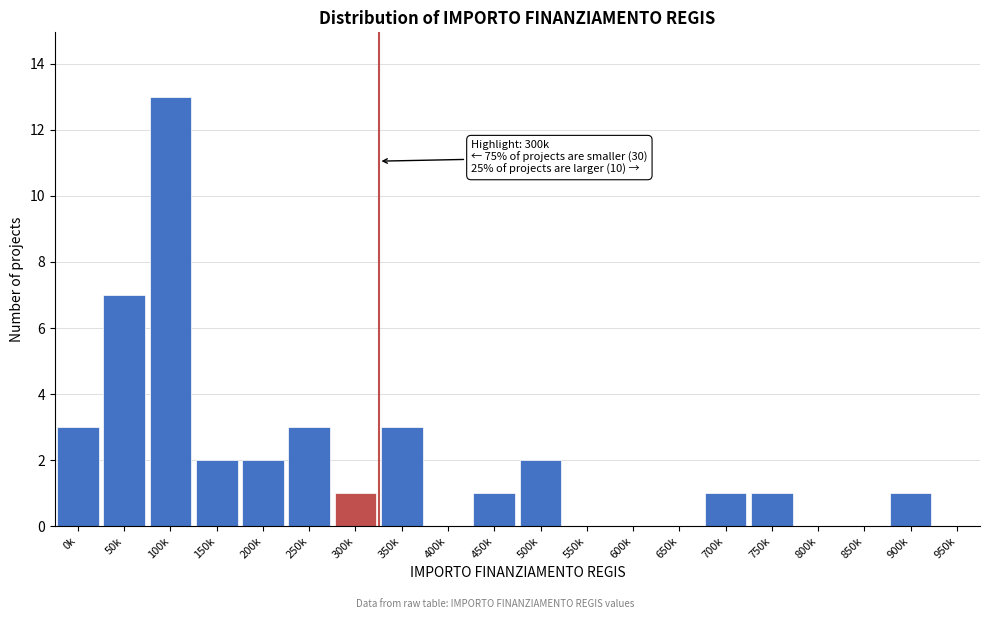

Reading left to right, extract all data points from this chart.

0k=3	50k=7	100k=13	150k=2	200k=2	250k=3	300k=1	350k=3	400k=0	450k=1	500k=2	550k=0	600k=0	650k=0	700k=1	750k=1	800k=0	850k=0	900k=1	950k=0